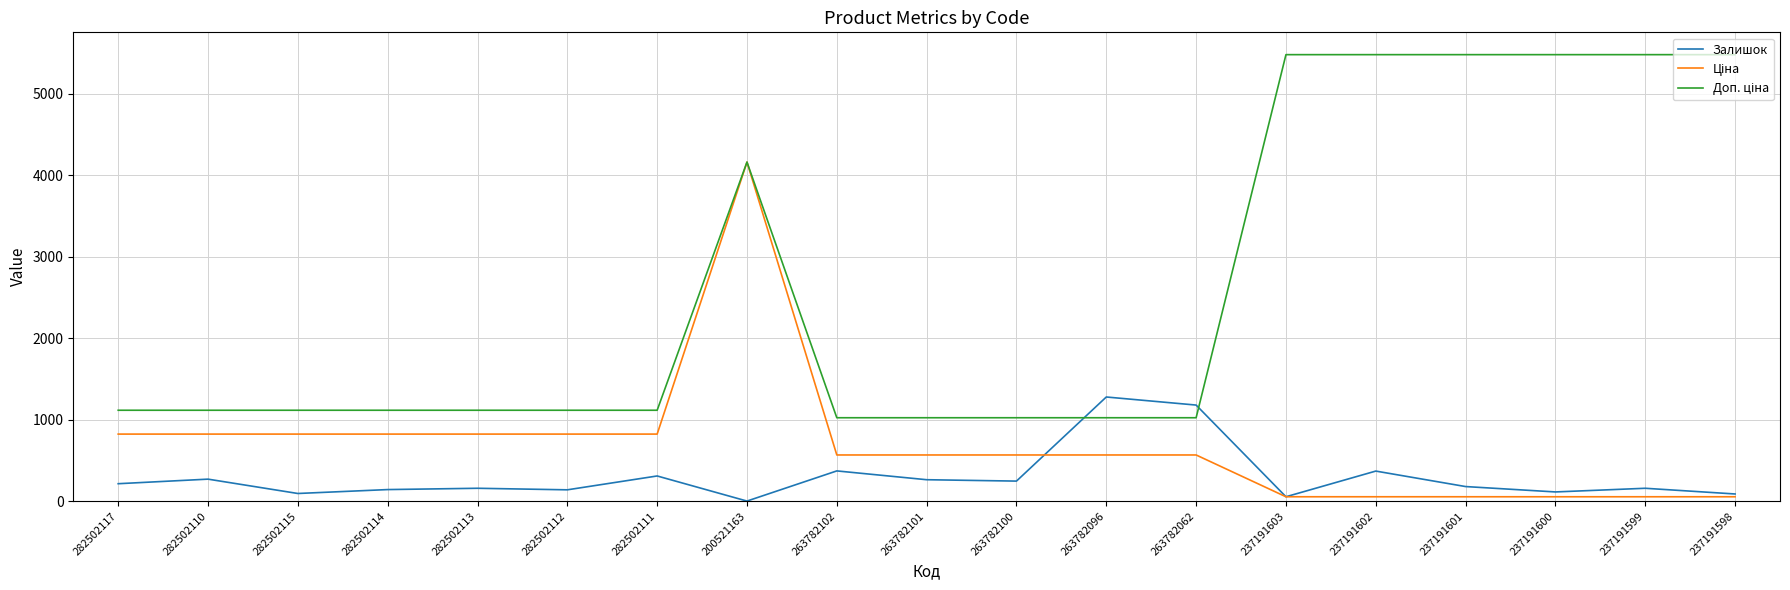

What is the total value across all series at 282502117?

2155.3